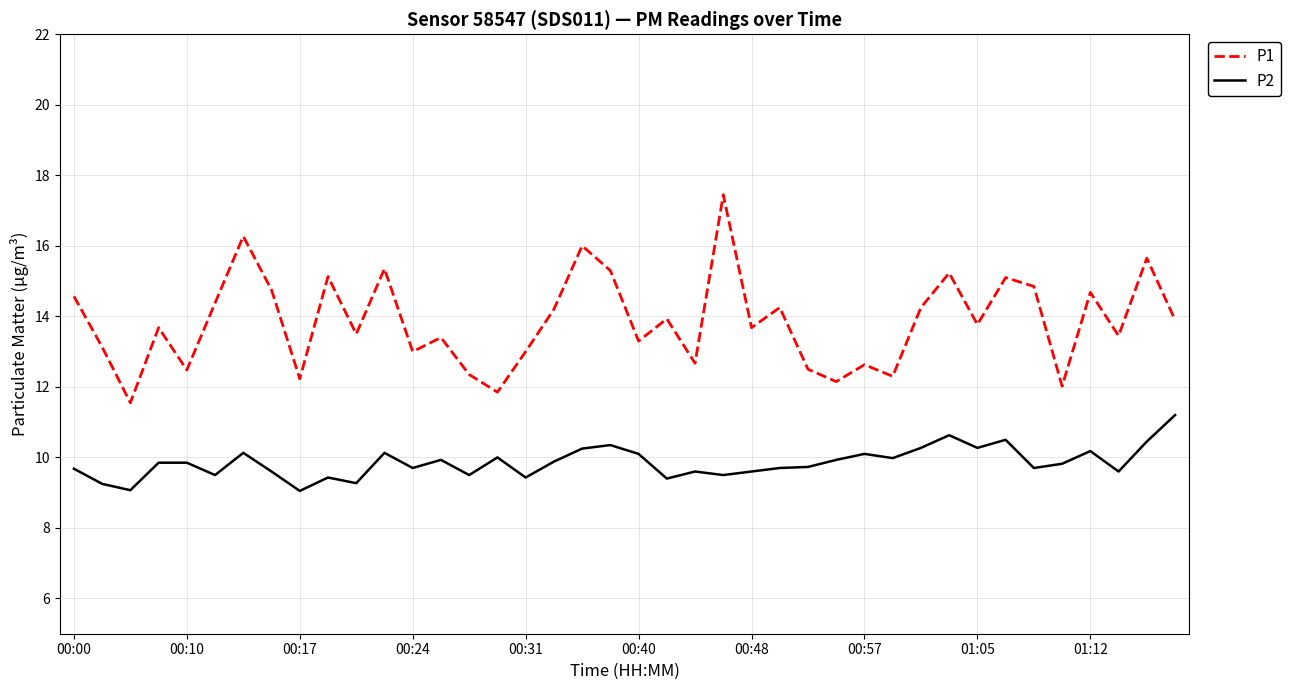

List the series in order of their overall mean, lowest first.

P2, P1